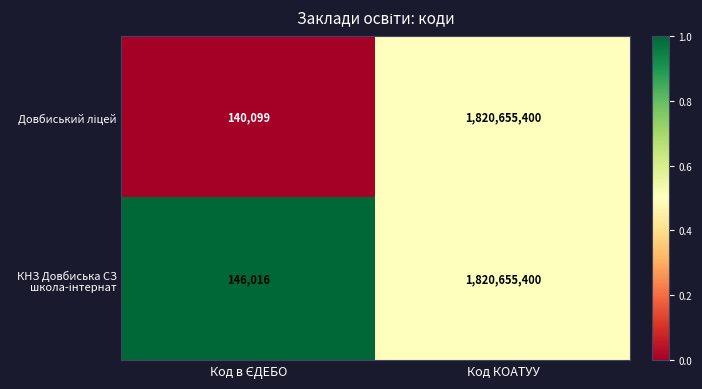

Which category has the highest value across all series?

Код КОАТУУ